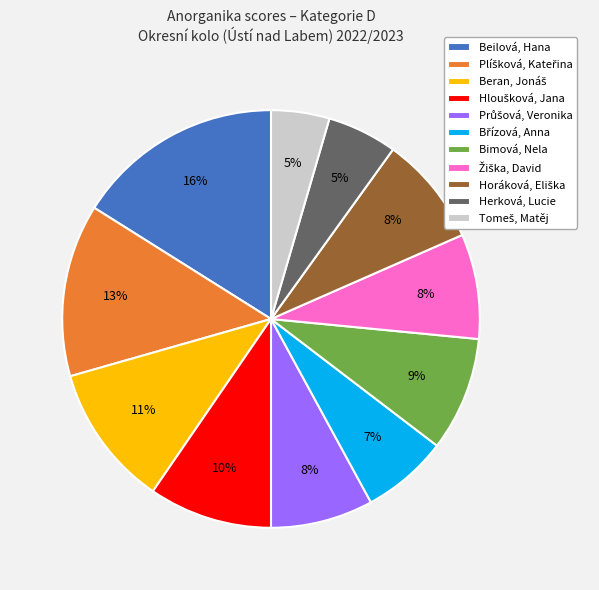

What is the largest slice in the pie chart?

Beilová, Hana